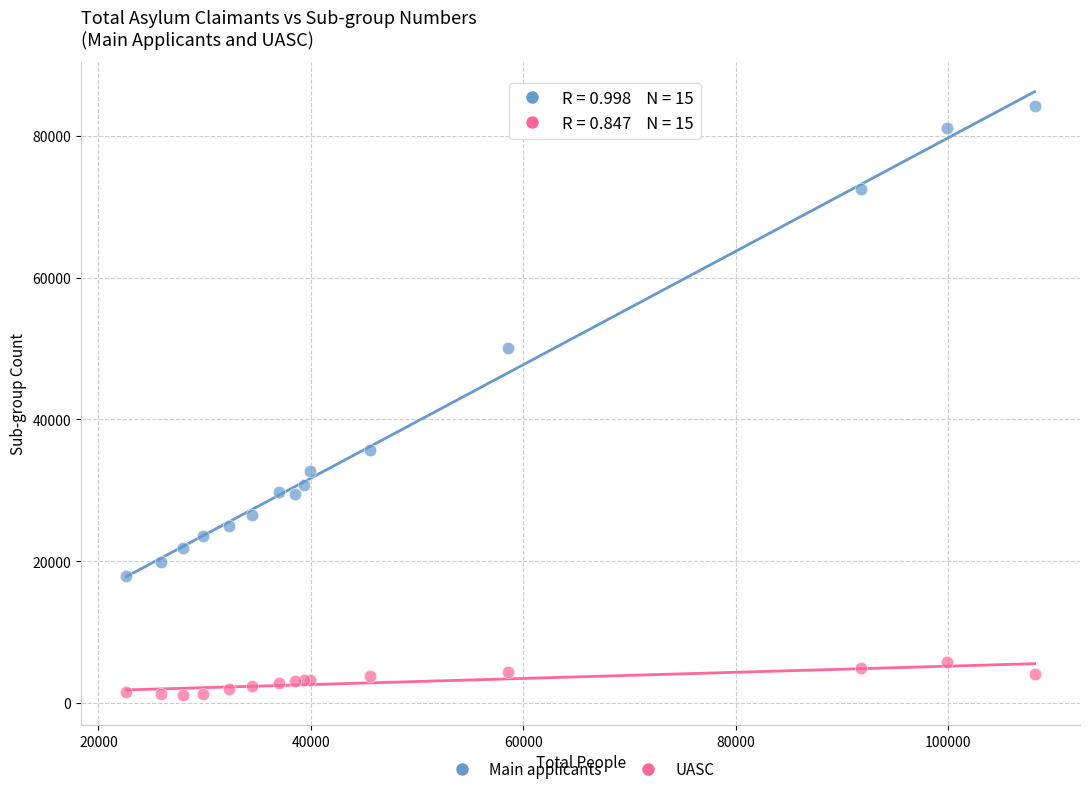

In the Main applicants series, what Y value is closest to 51073?

50044